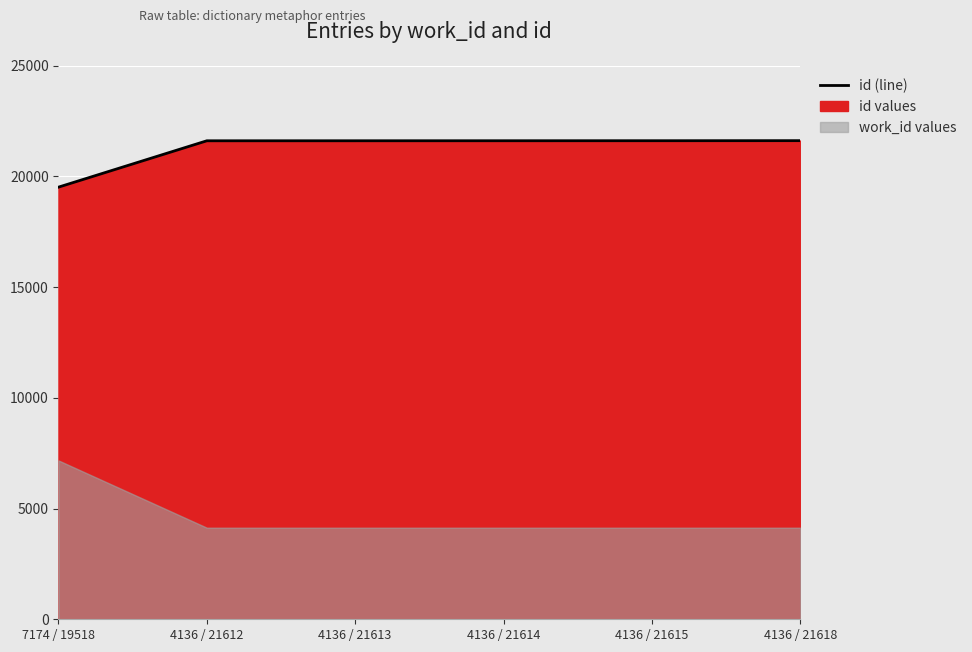

Reading right to left, what are all the values shown in this chart?

21618	21615	21614	21613	21612	19518